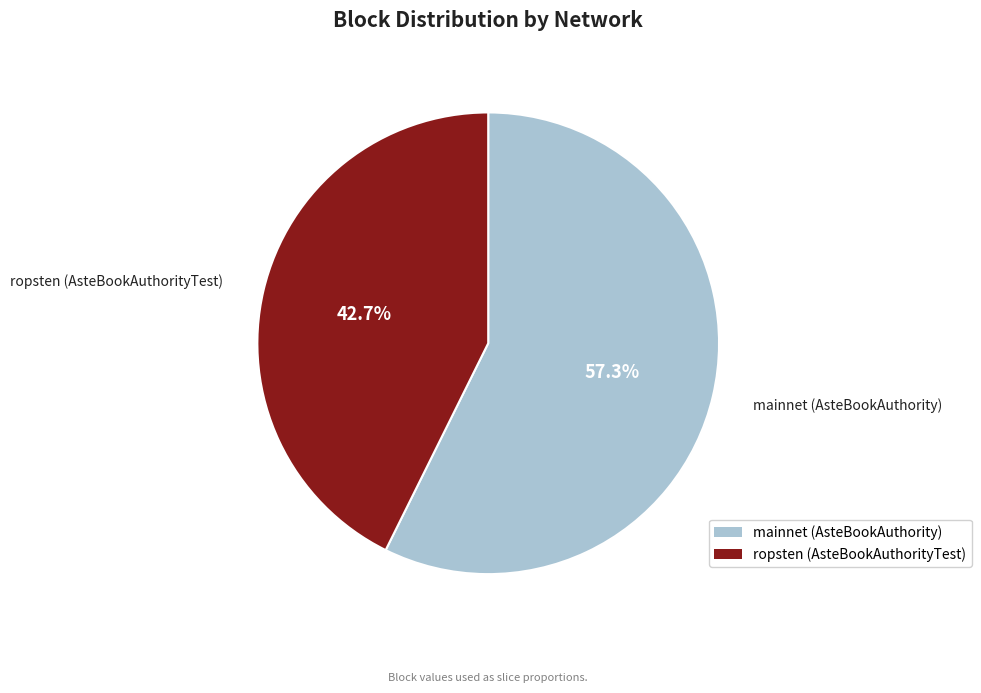

What is the smallest slice in the pie chart?

ropsten (AsteBookAuthorityTest)